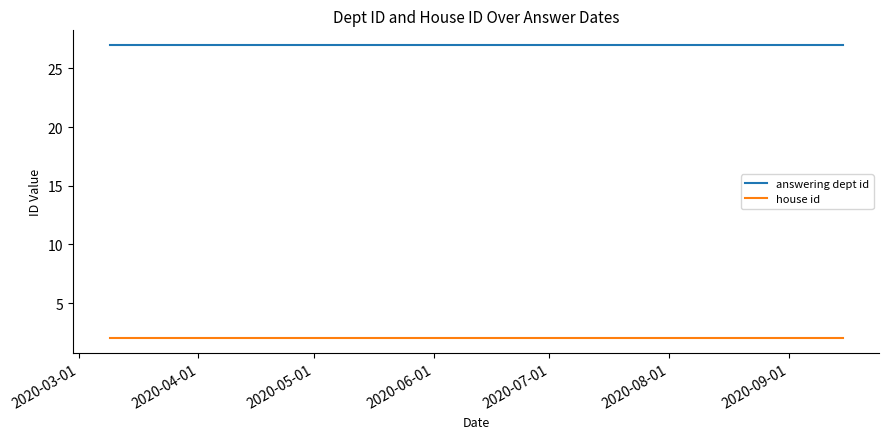

What is the sum of the answering dept id values at 2020-06-01 and 2020-09-01?

54